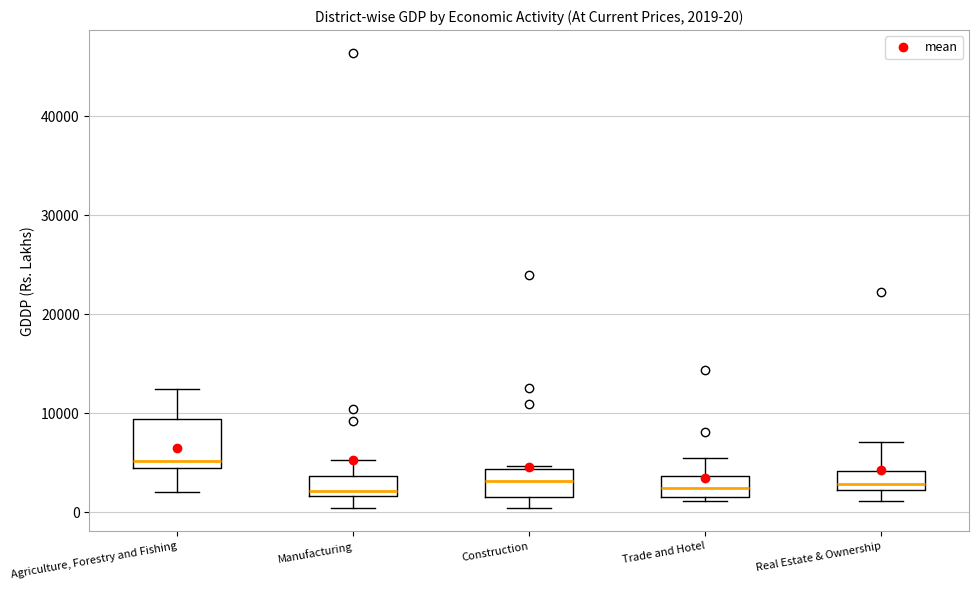

Which box's median line is the highest?

Agriculture, Forestry and Fishing